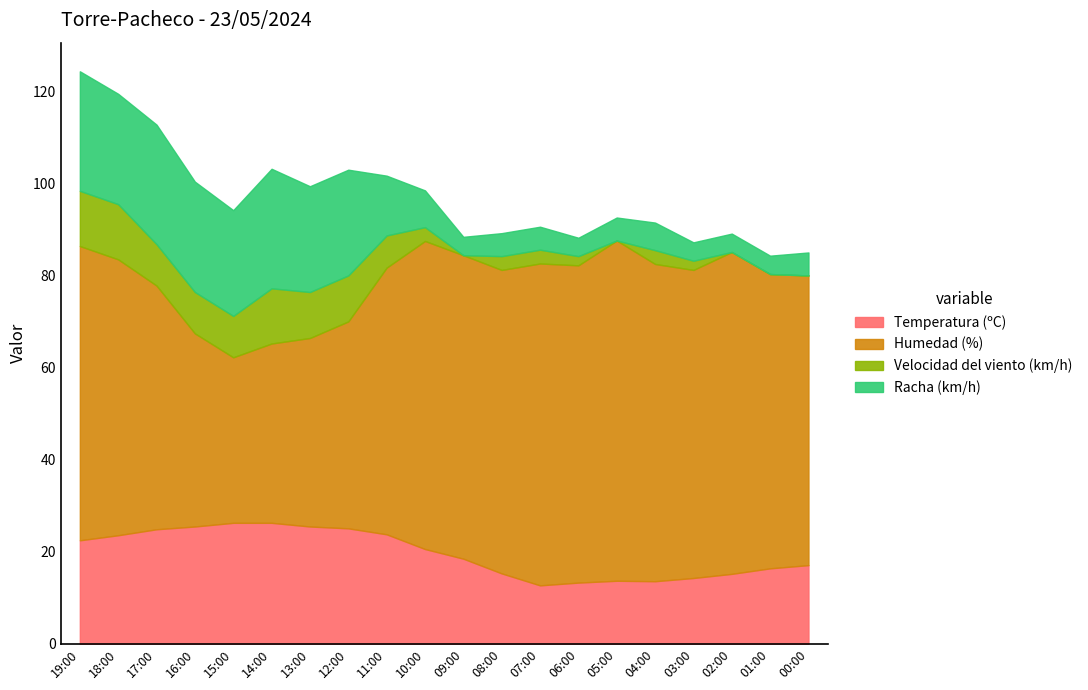

Rank the series at 08:00 from lowest to highest value.

Velocidad del viento (km/h), Racha (km/h), Temperatura (ºC), Humedad (%)